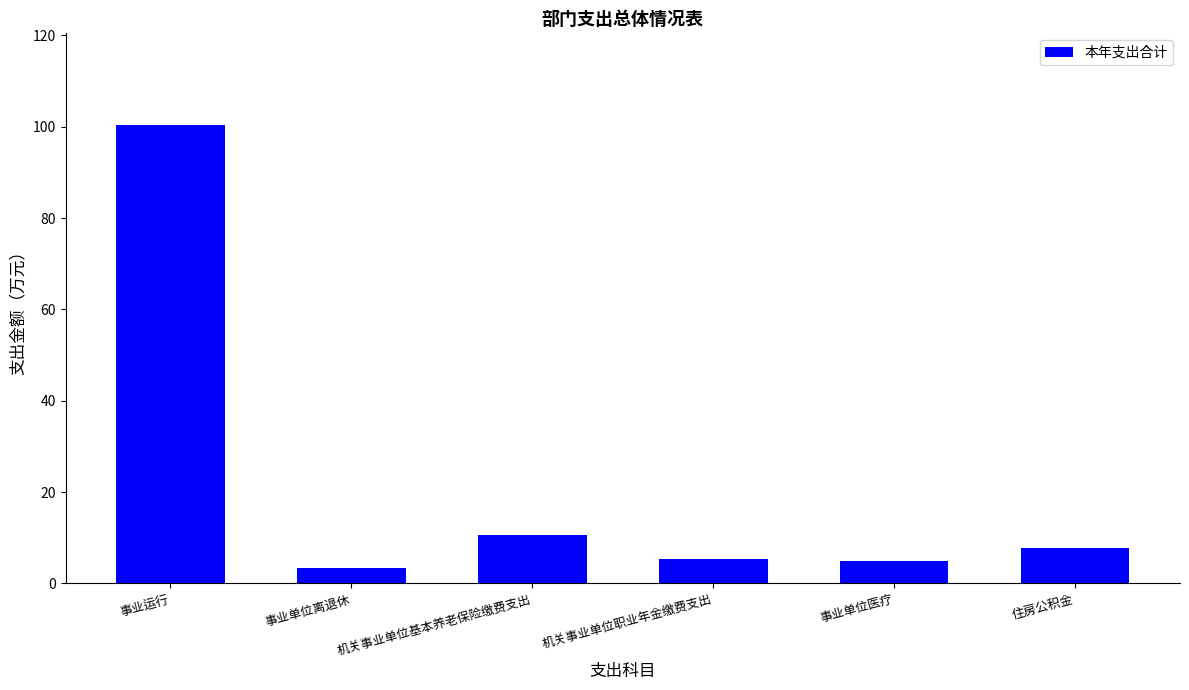

What is the difference between the second highest and second lowest values?

5.6